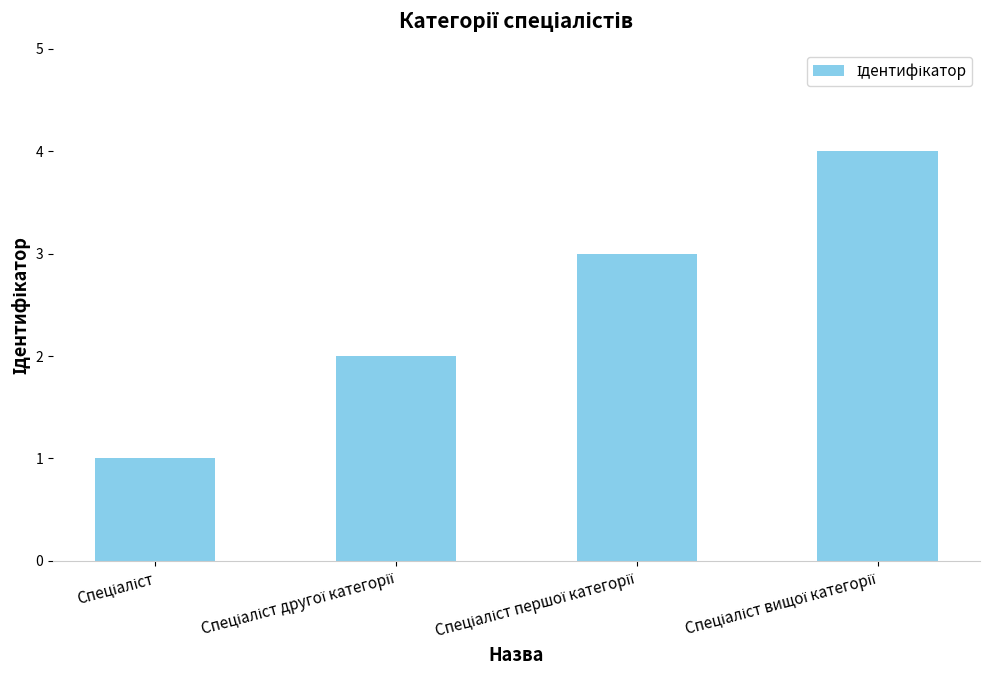

What is the sum of all values?

10